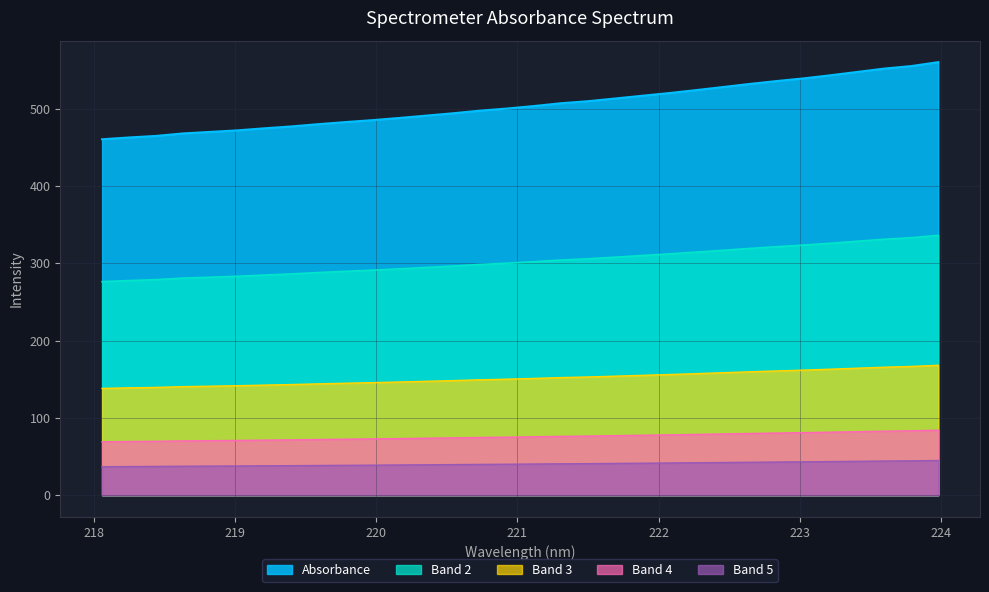

How many data points are less than 40?

15